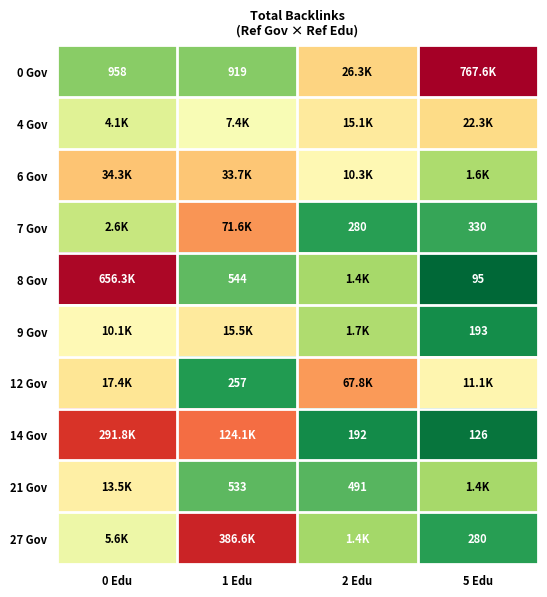

At which label does 6 Gov reach its peak?

0 Edu